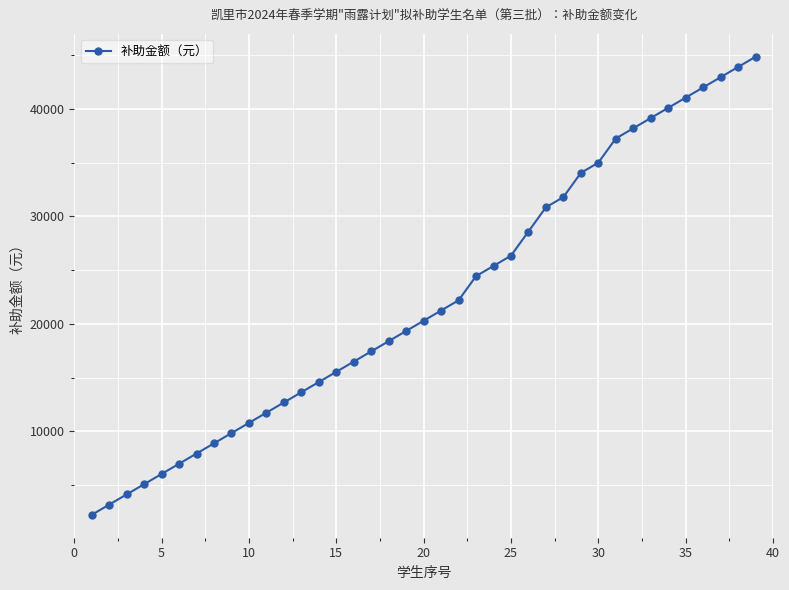

What is the difference between the maximum and second lowest values?

41650